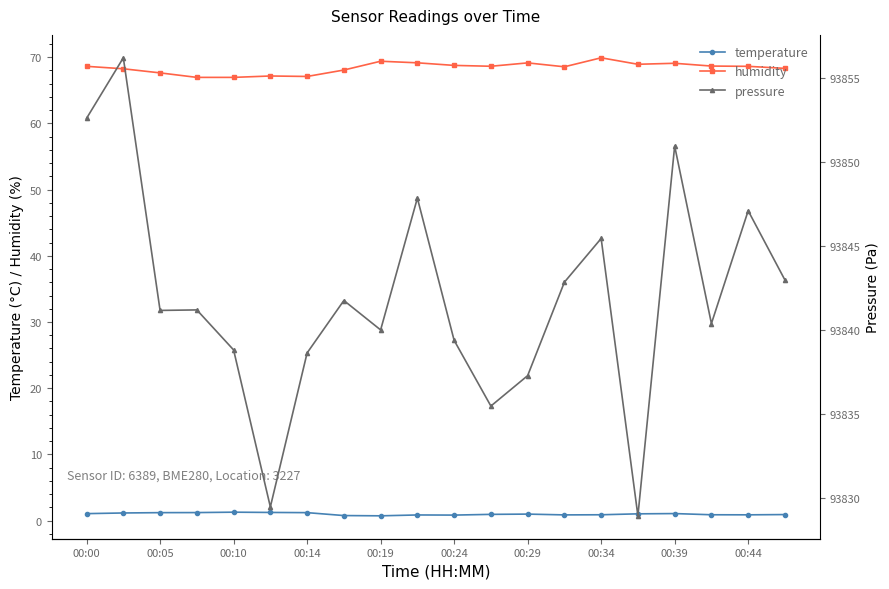

True or false: temperature and humidity intersect in this chart.

False